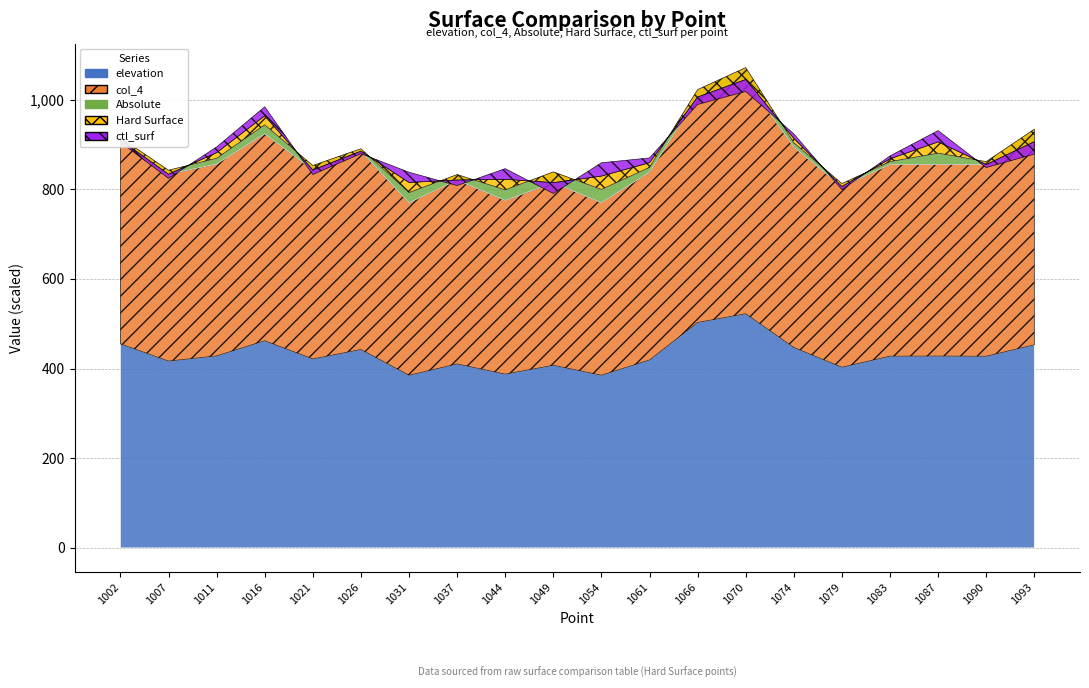

True or false: Hard Surface has more than 1 interior local peaks.

True